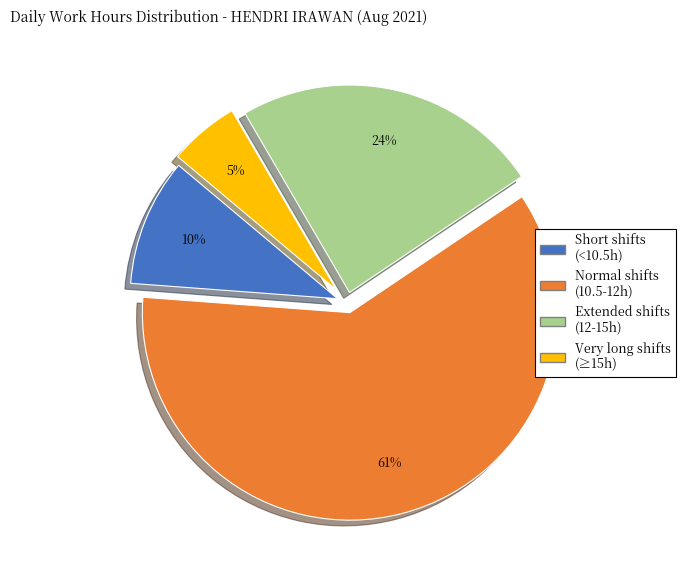

Is there a majority slice in this chart?

Yes